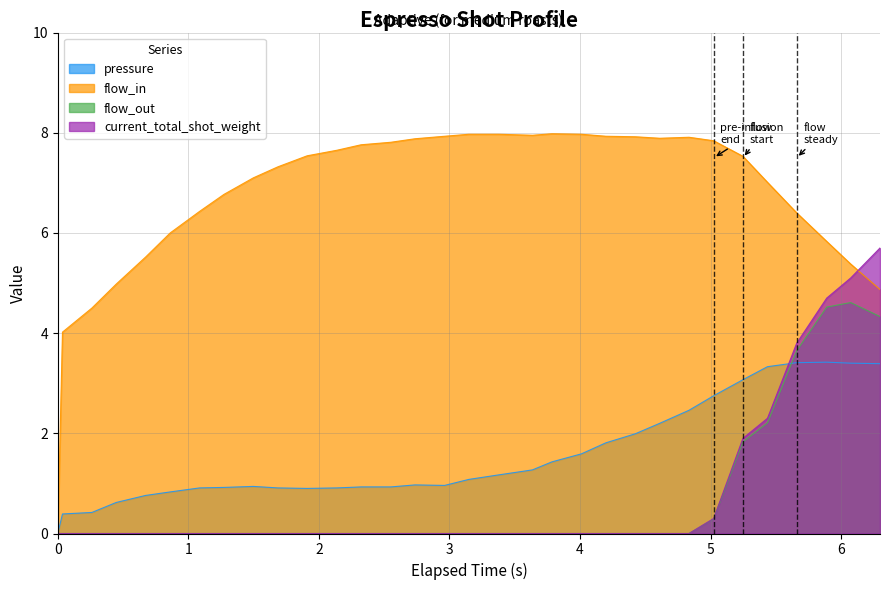

Where is the first local maximum for flow_in?

3.785